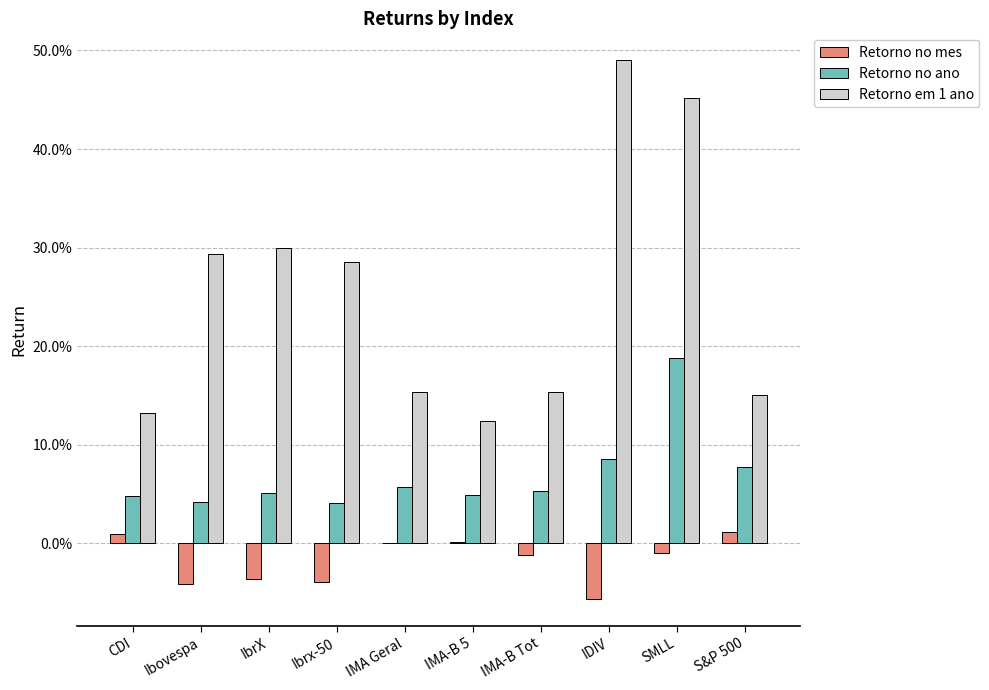

What are all the series names shown in the legend?

Retorno no mes, Retorno no ano, Retorno em 1 ano